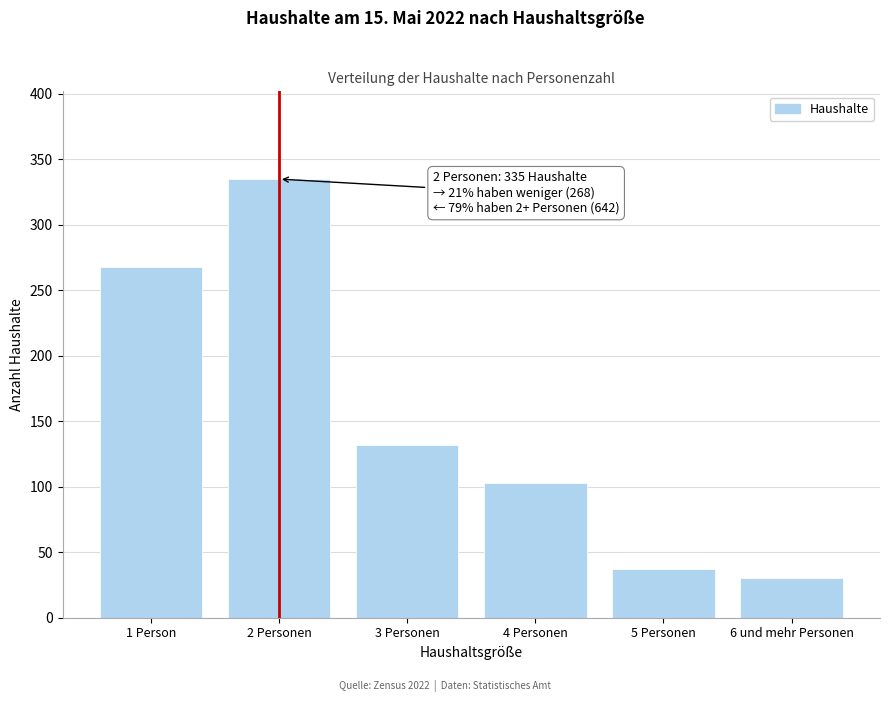

Reading left to right, extract all data points from this chart.

1 Person=268	2 Personen=335	3 Personen=132	4 Personen=103	5 Personen=37	6 und mehr Personen=30